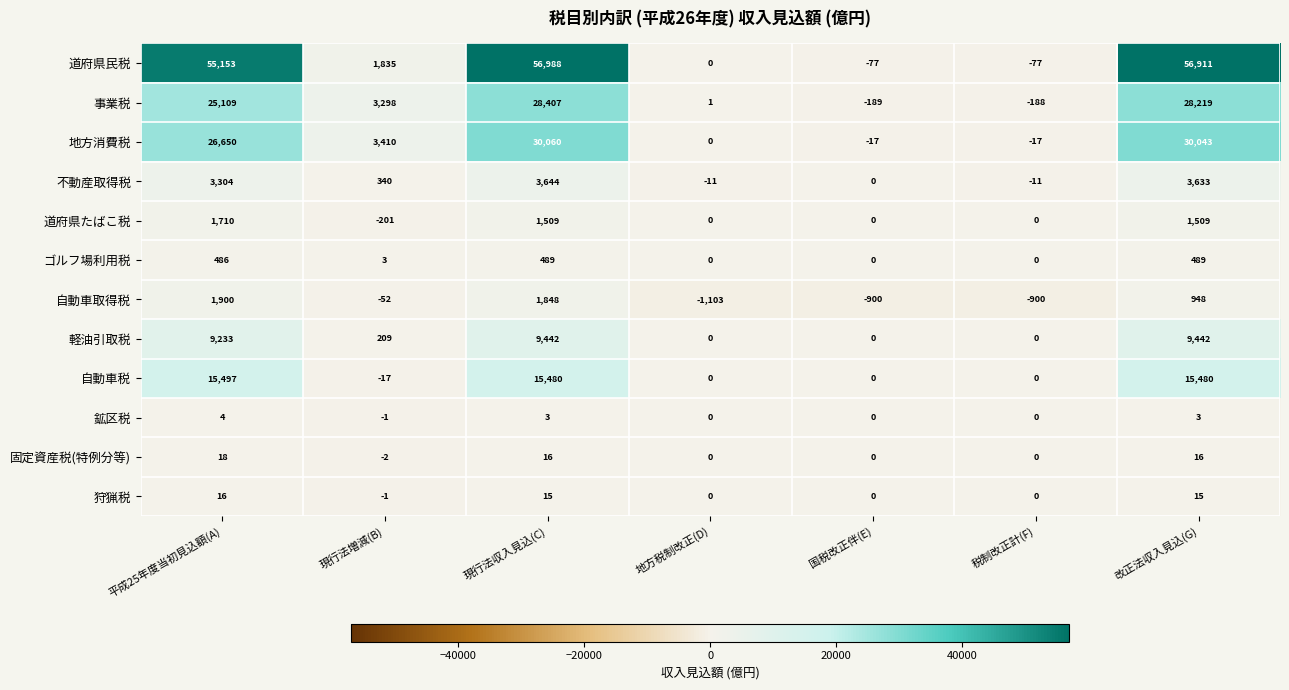

True or false: 道府県たばこ税 has a value of 2400 at 現行法収入見込(C).

False